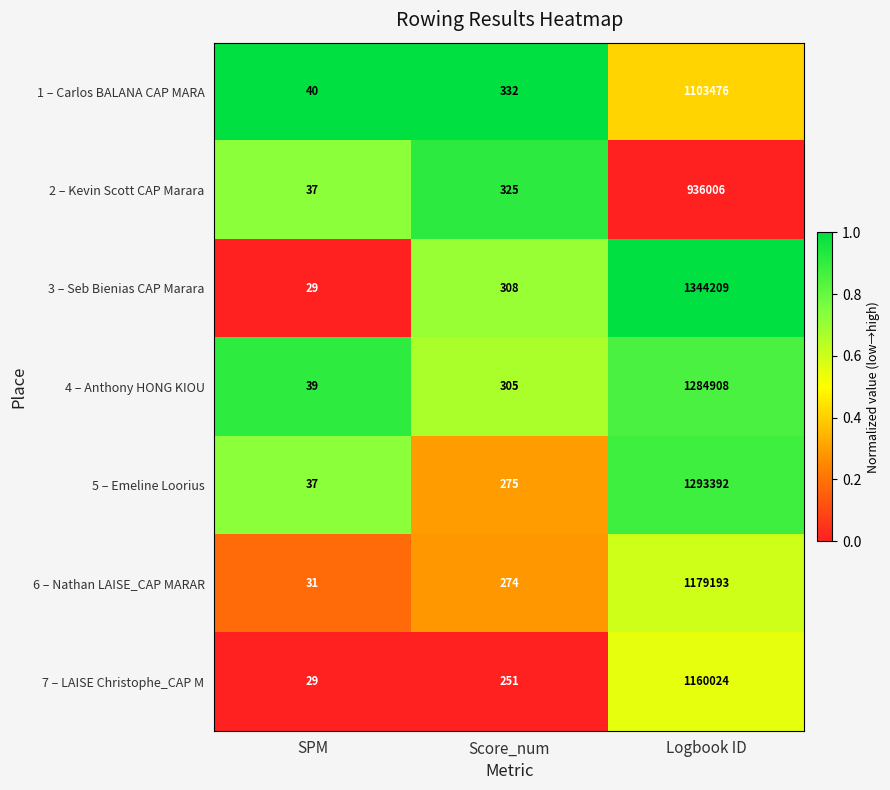

List the series in order of their peak value, lowest first.

2 – Kevin Scott CAP Marara, 1 – Carlos BALANA CAP MARA, 7 – LAISE Christophe_CAP M, 6 – Nathan LAISE_CAP MARAR, 4 – Anthony HONG KIOU, 5 – Emeline Loorius, 3 – Seb Bienias CAP Marara